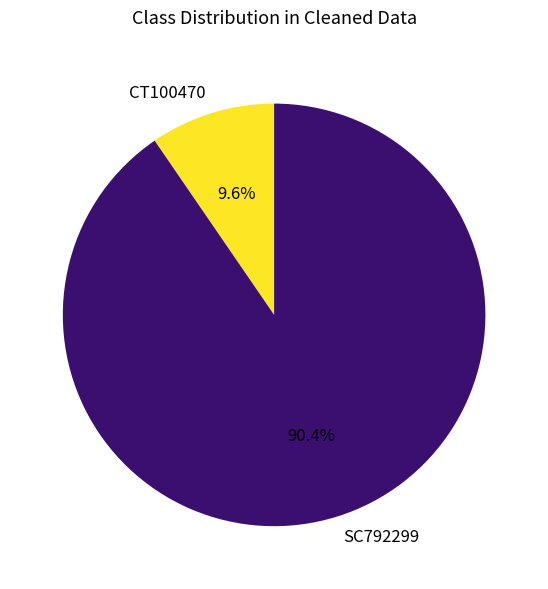

To the nearest percent, what is the difference between the CT100470 and SC792299 slice percentages?

81%